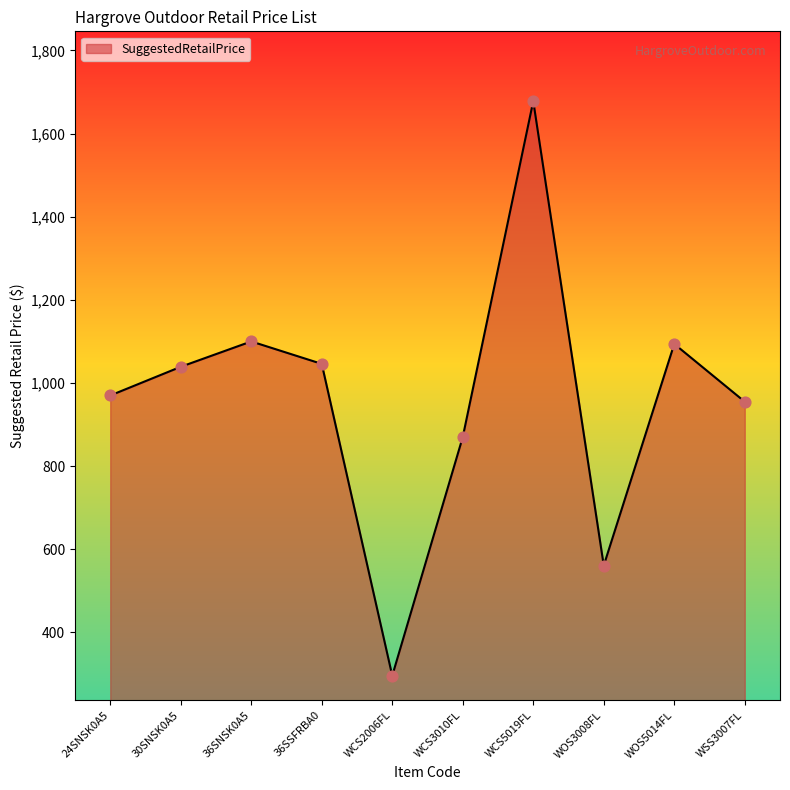

What is the change in value from 36SNSK0A5 to WOS5014FL?

-6